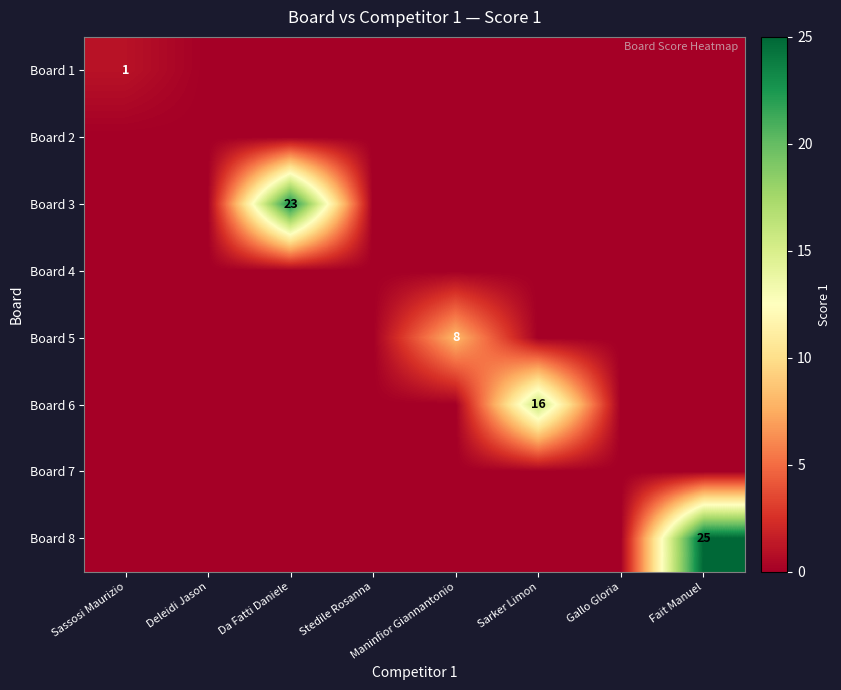

Is it true that Board 5 equals 13 at Maninfior Giannantonio?

False